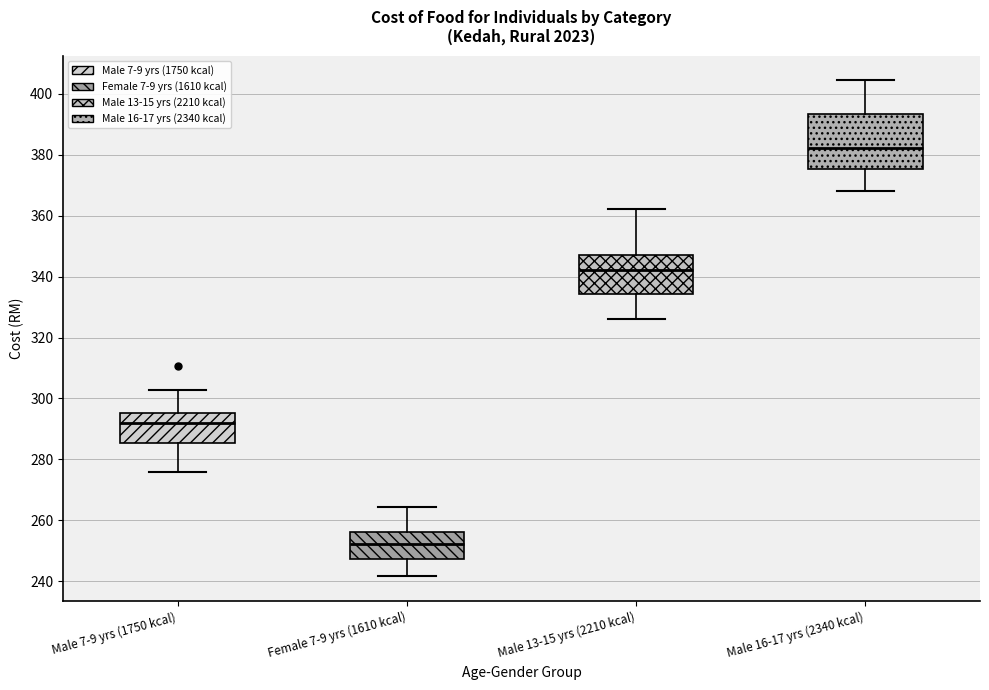

Reading left to right, transcribe this box plot: for each box, give where its median line is, the range the box spans, and where its two whiskers end, as read against the y-axis. The values are not printed on the chart, so give them approximately, as read against the axis.

Male 7-9 yrs (1750 kcal): median 292, box 286 to 296, whiskers 276 to 302
Female 7-9 yrs (1610 kcal): median 252, box 248 to 256, whiskers 242 to 264
Male 13-15 yrs (2210 kcal): median 342, box 334 to 348, whiskers 326 to 362
Male 16-17 yrs (2340 kcal): median 382, box 376 to 394, whiskers 368 to 404